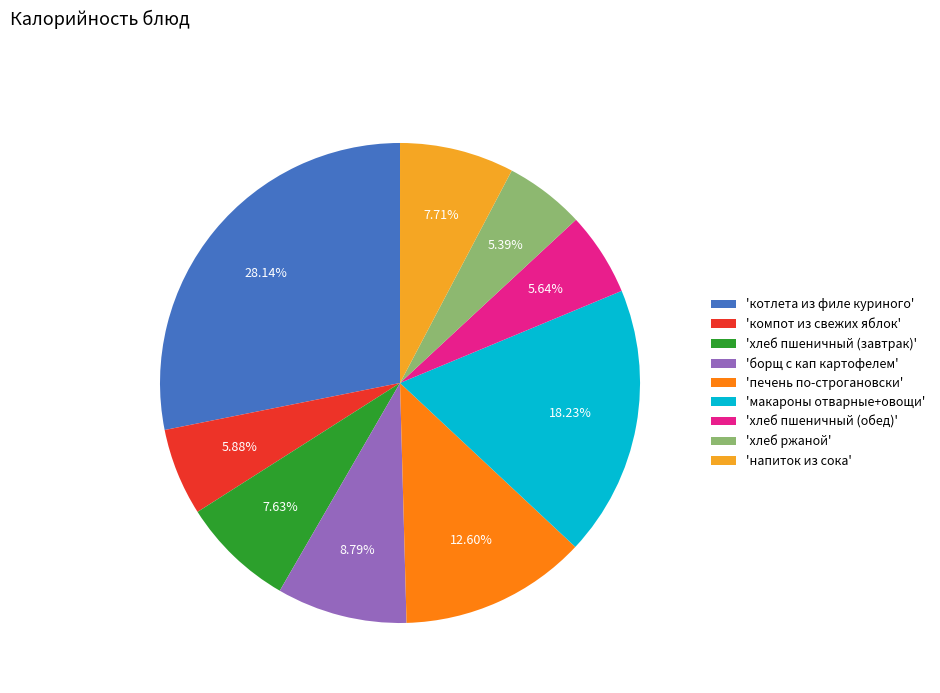

How many segments does this pie chart have?

9